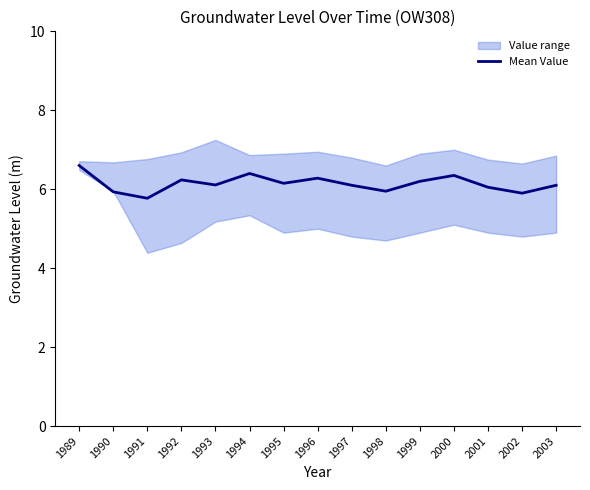

What is the smallest value displayed?

5.8